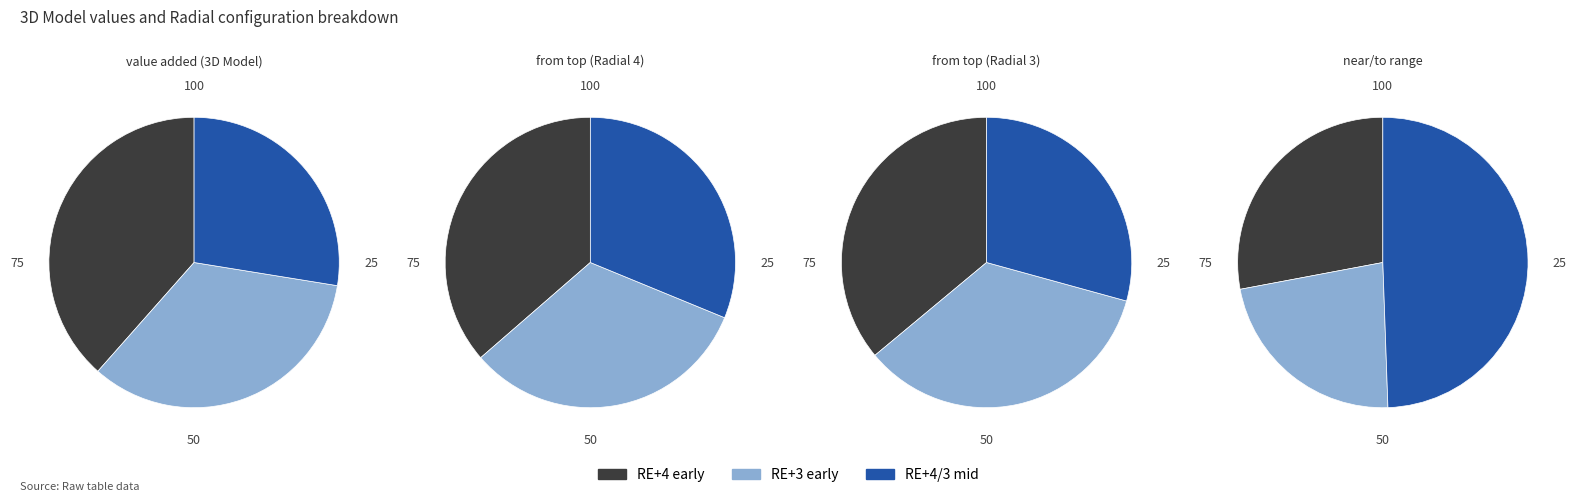

Is it true that RE+3/1/07 is 23% of the pie?

False